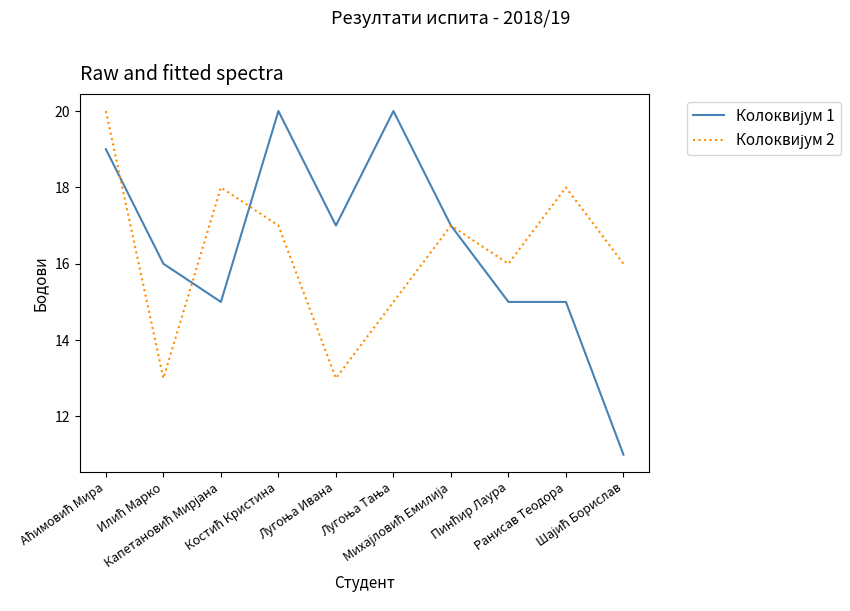

What is the maximum value shown in the chart?

20